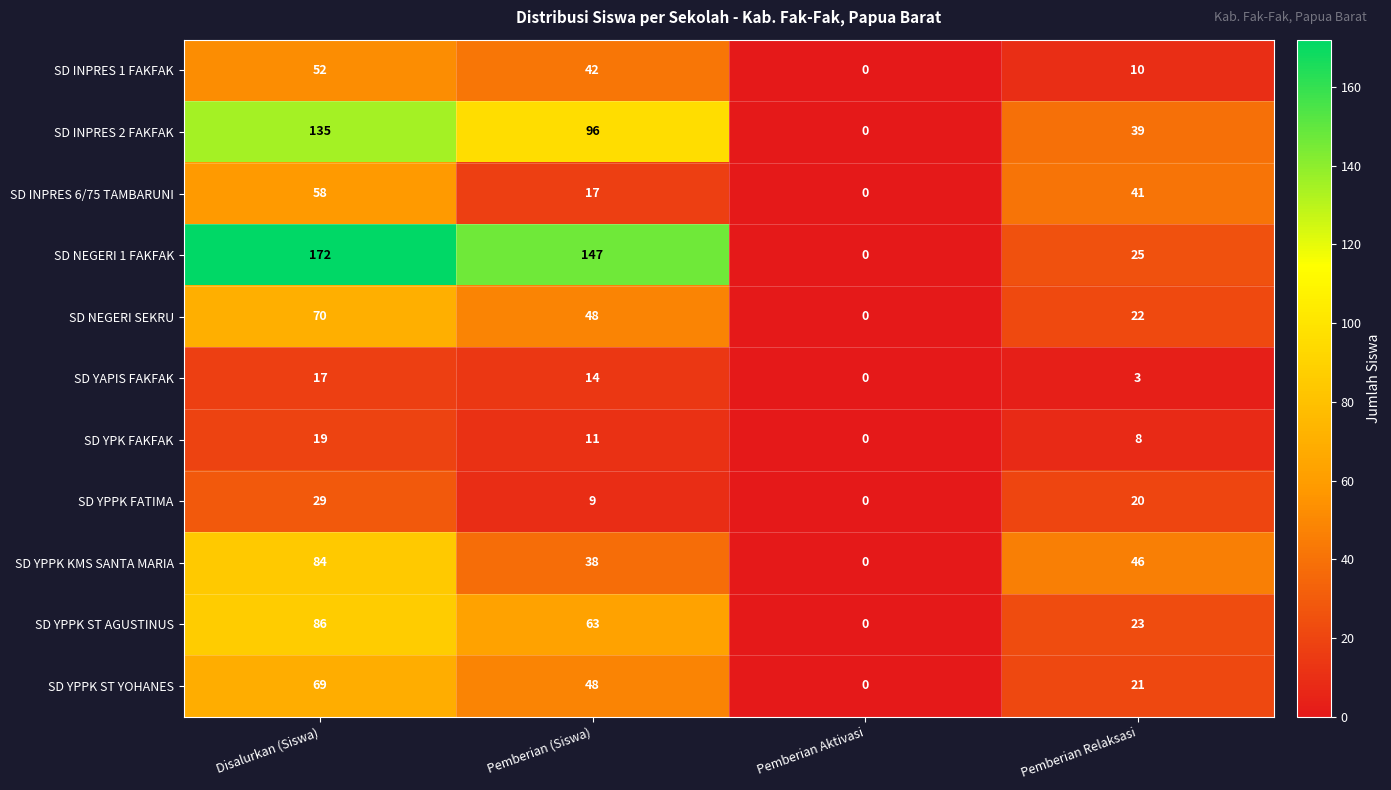

What is the difference between the SD INPRES 1 FAKFAK values at Pemberian Aktivasi and Disalurkan (Siswa)?

52